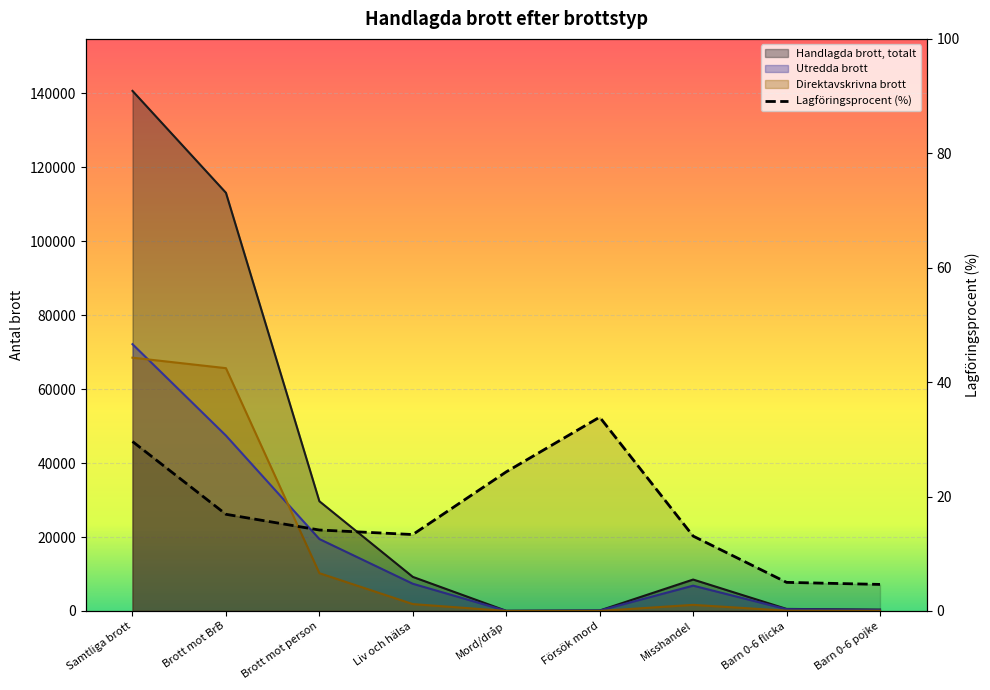

What is the difference between the highest and lowest values at Brott mot person?

29666.8